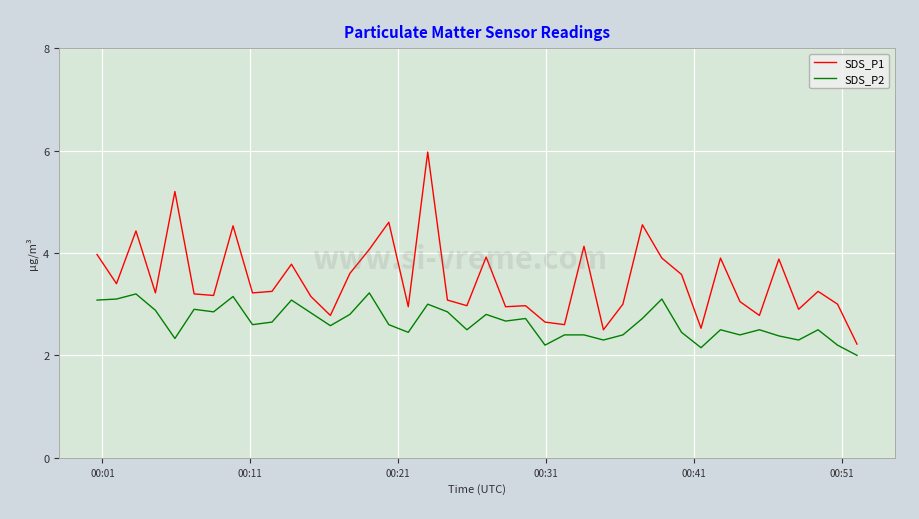

What is the difference between the maximum and minimum values in the SDS_P2 series?

1.2